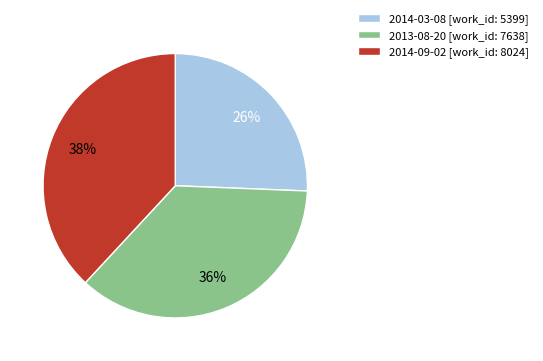

Which category has the smallest portion of the pie?

2014-03-08